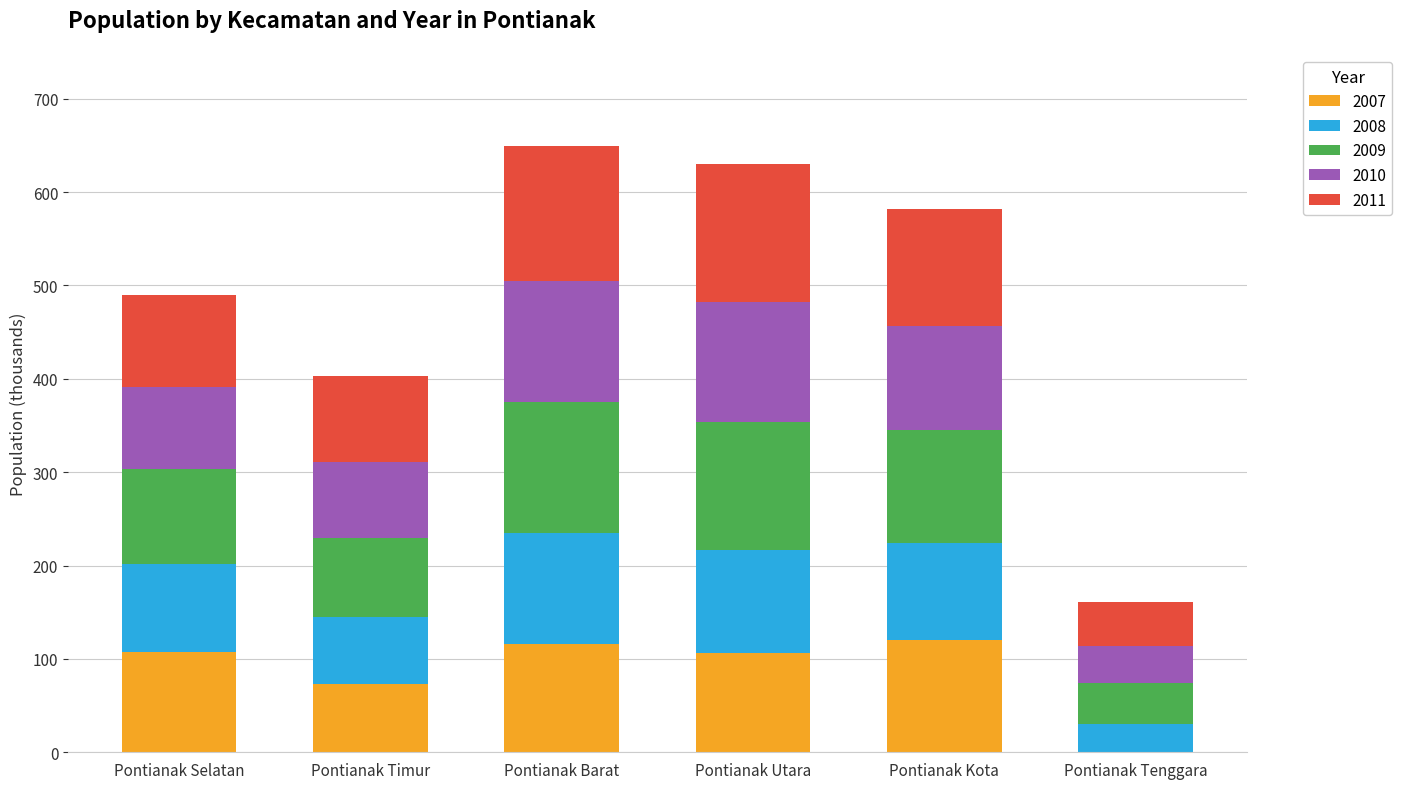

Are the bars grouped side by side (vs. stacked)?

No